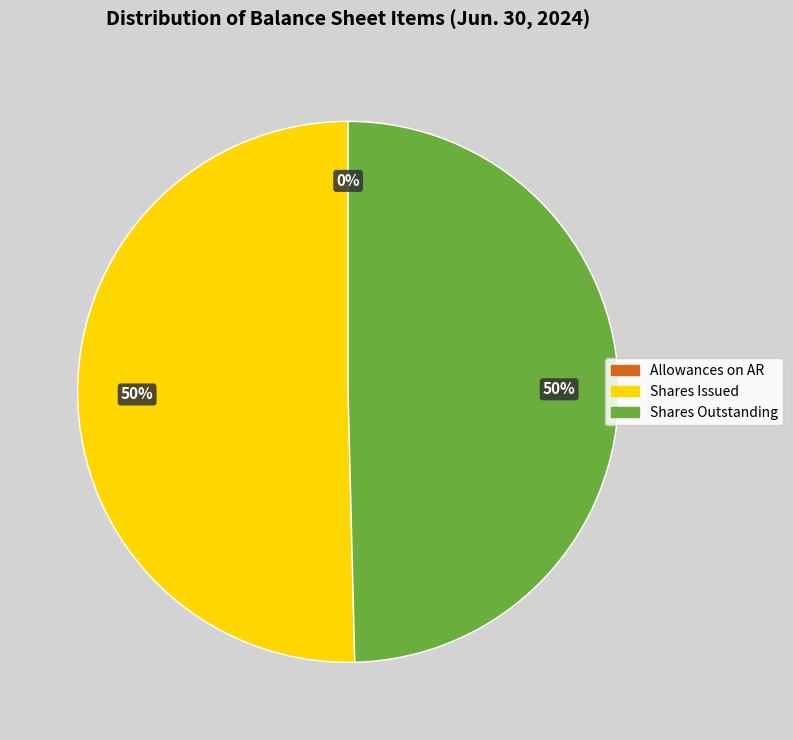

Approximately how many times larger is the value at Shares Issued compared to Shares Outstanding?

1.0